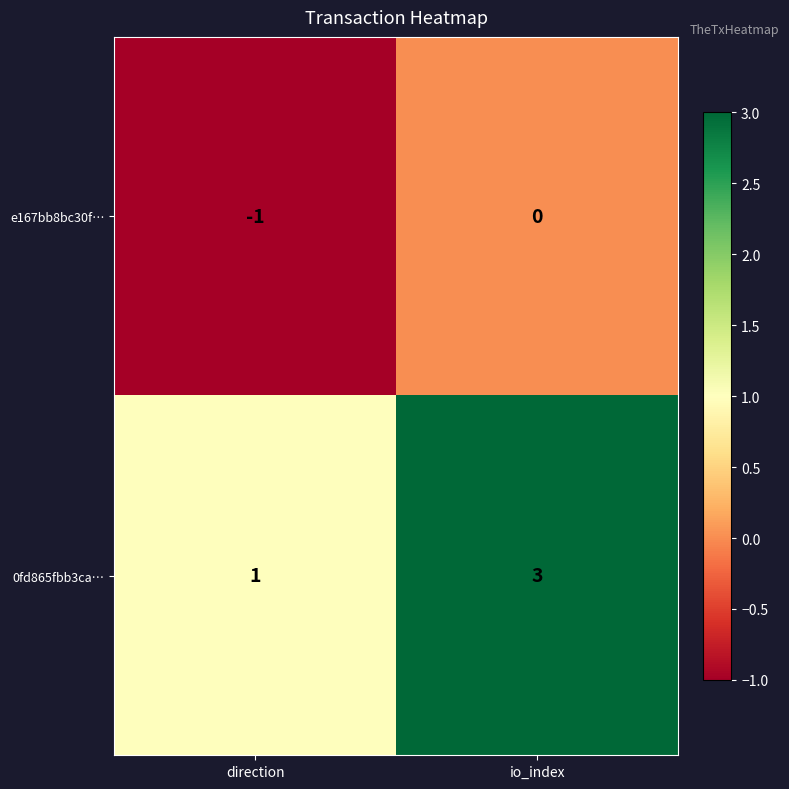

What is the sum of the 0fd865fbb3ca… values at io_index and direction?

4